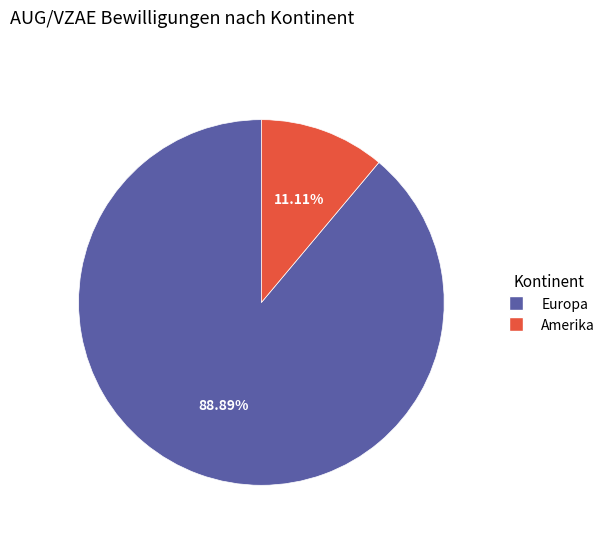

How many slices are in this pie chart?

2